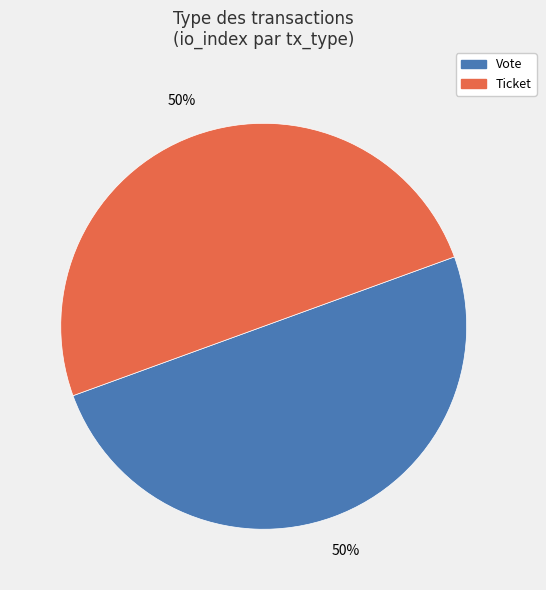

To the nearest percent, what is the combined percentage of Vote and Ticket?

100%